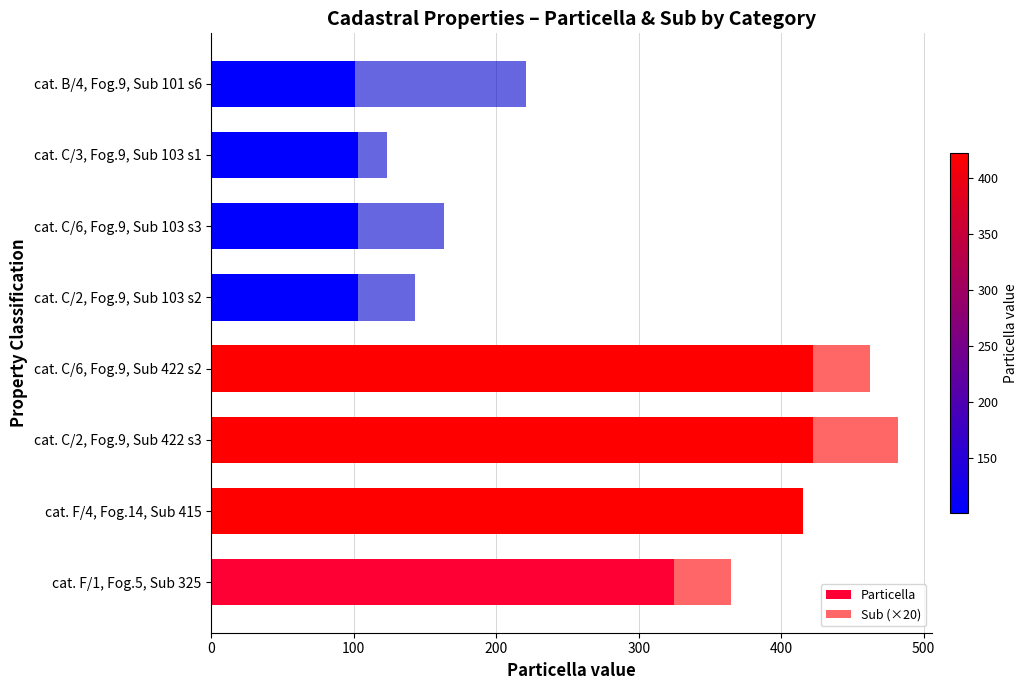

Count the number of data series in this chart.

2